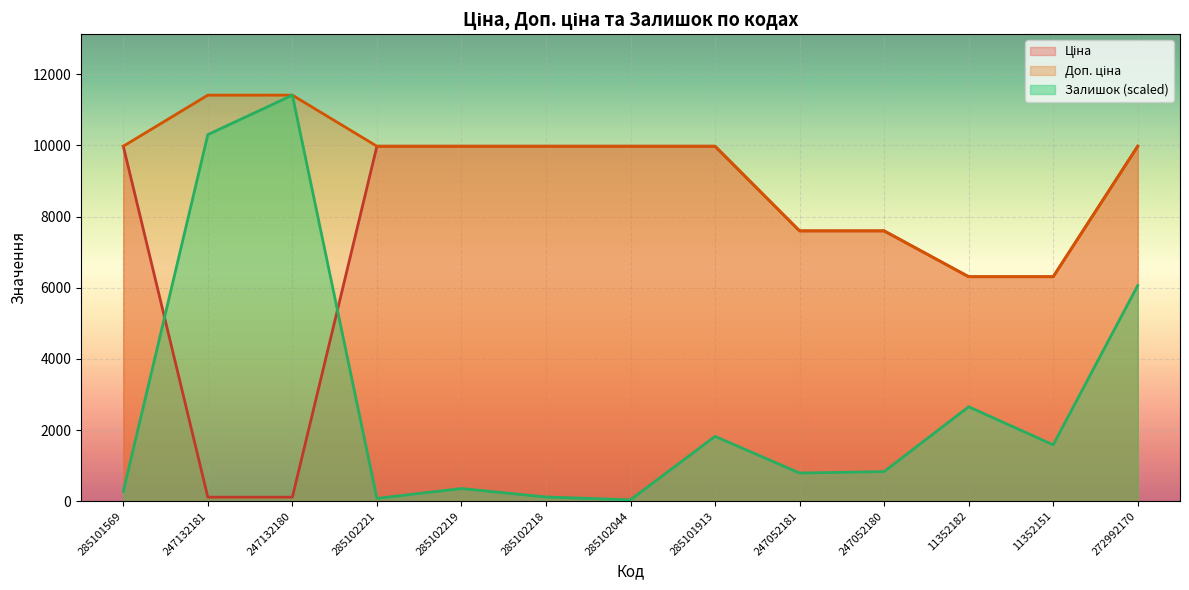

Count the number of categories in the chart.

13